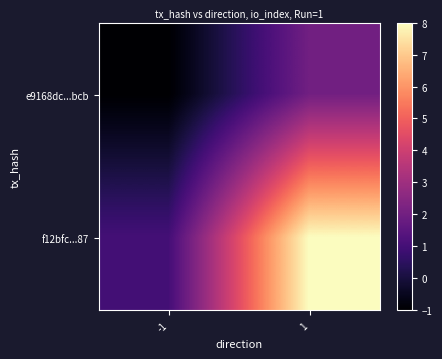

At how many categories does at least one series exceed 4?

1